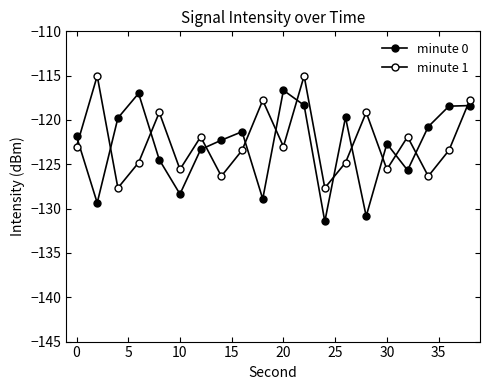

List the series in order of their peak value, highest first.

minute 1, minute 0